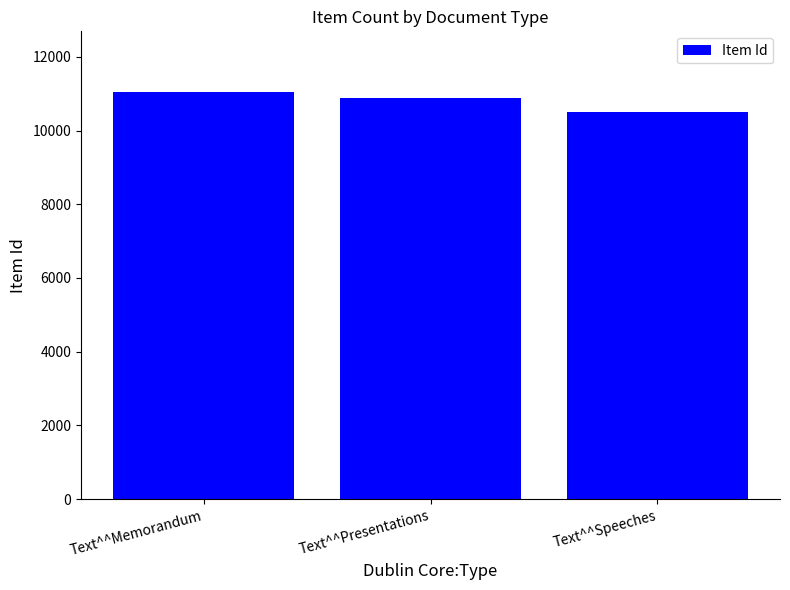

What is the average value?

10808